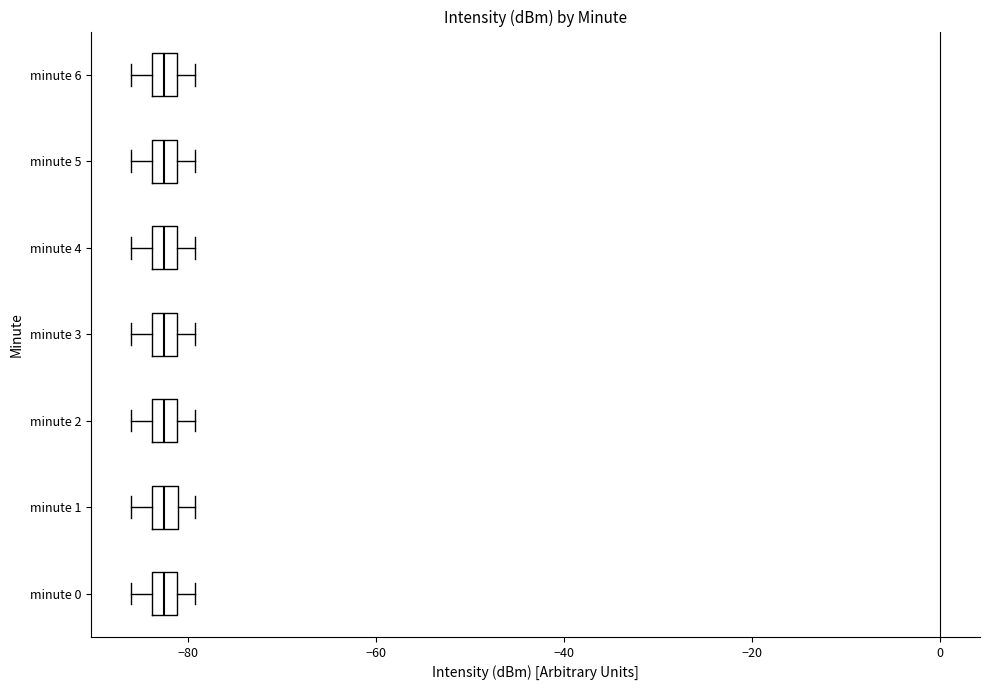

Where does the left whisker of the box for minute 3 end on the x-axis? The values are not printed on the chart, so give them approximately, as read against the axis.

-86